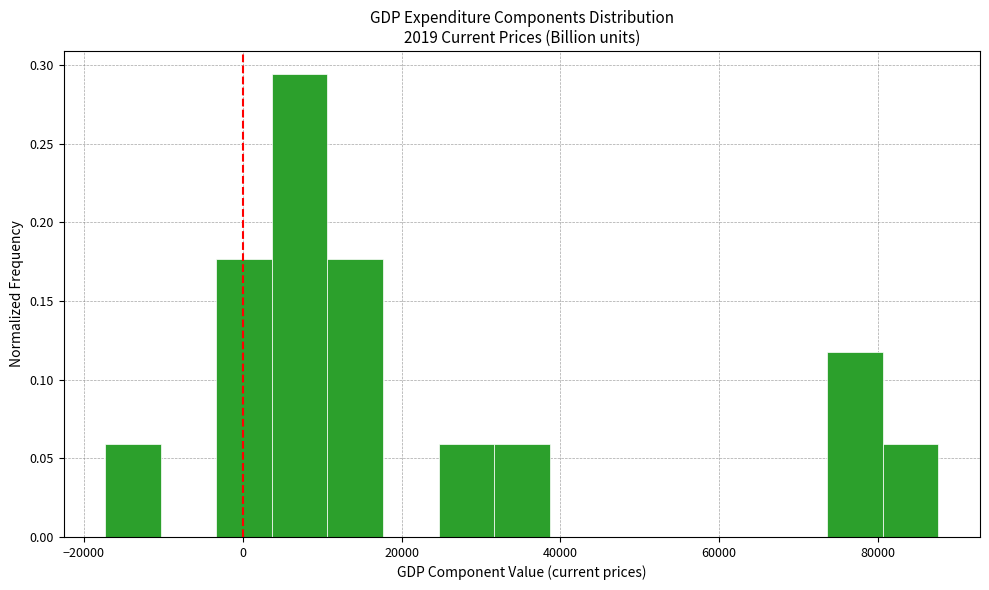

Read against the x-axis, roughly where is the centre of the tallest bar?

8000